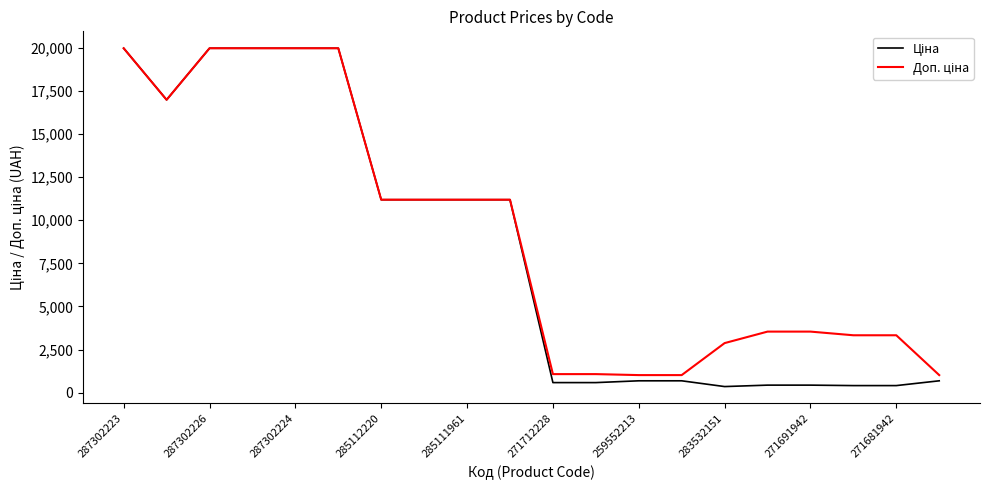

What is the maximum value shown in the chart?

19964.2